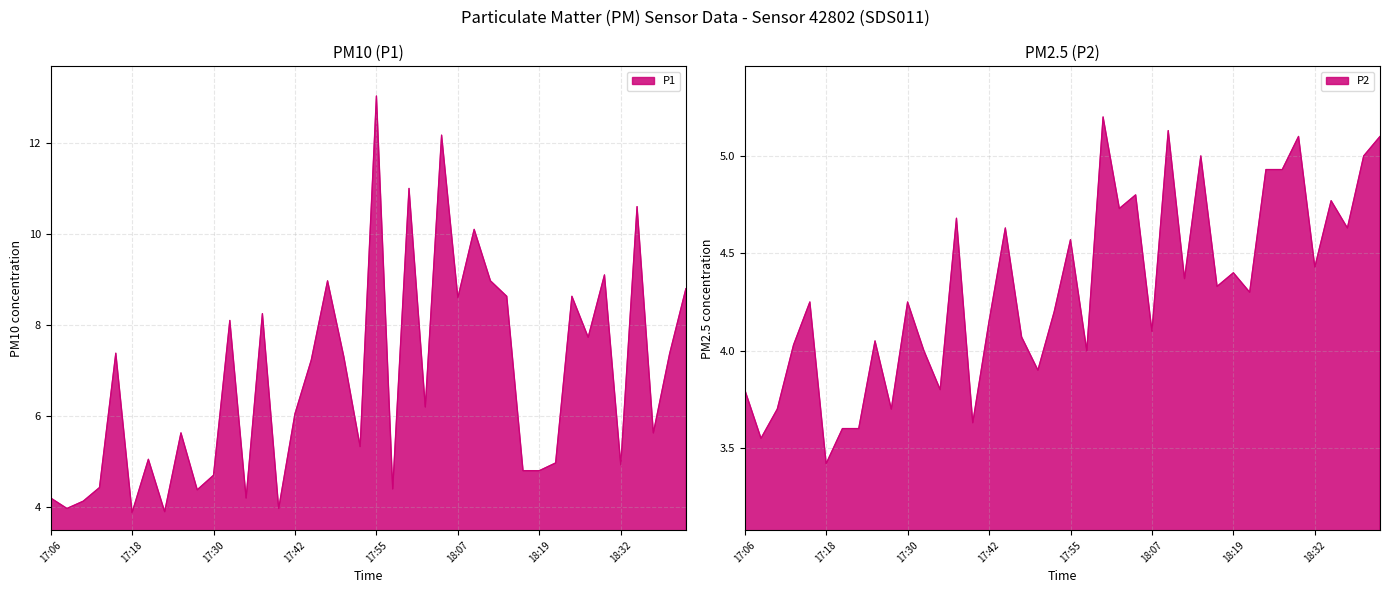

At which category is the sum across all series the highest?

17:55